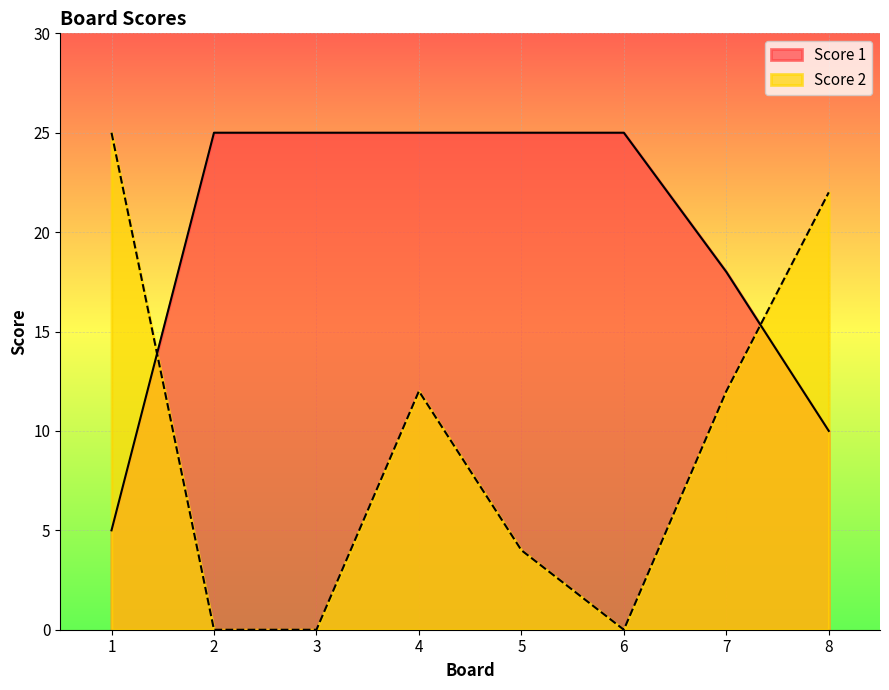

List the series in order of their peak value, highest first.

Score 2, Score 1